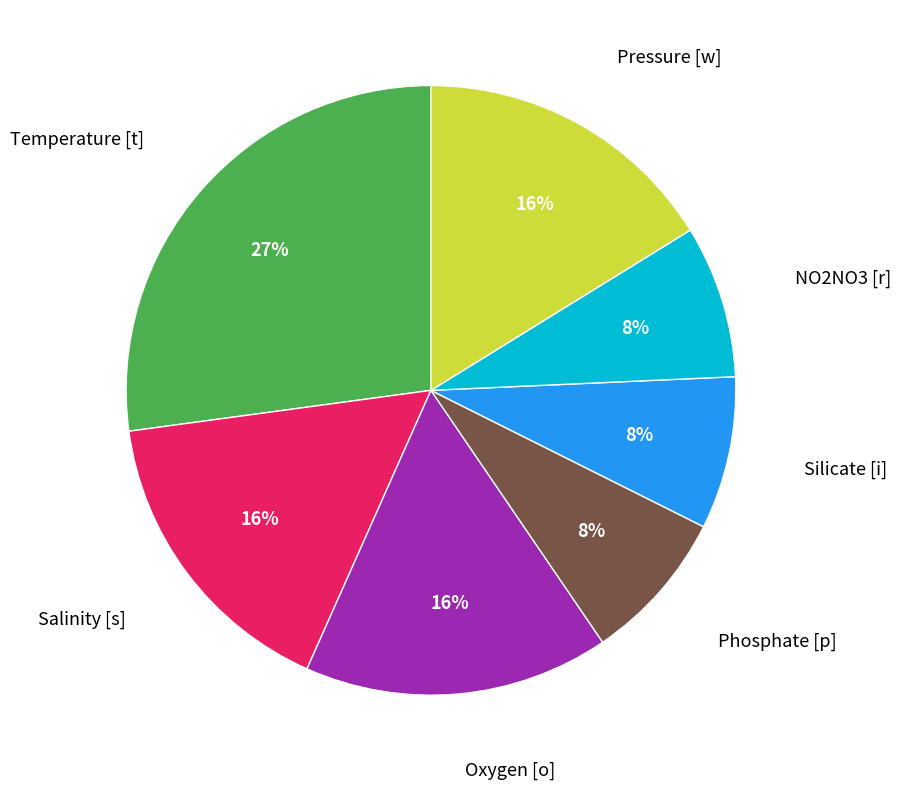

Is there any slice that represents more than half of the pie?

No